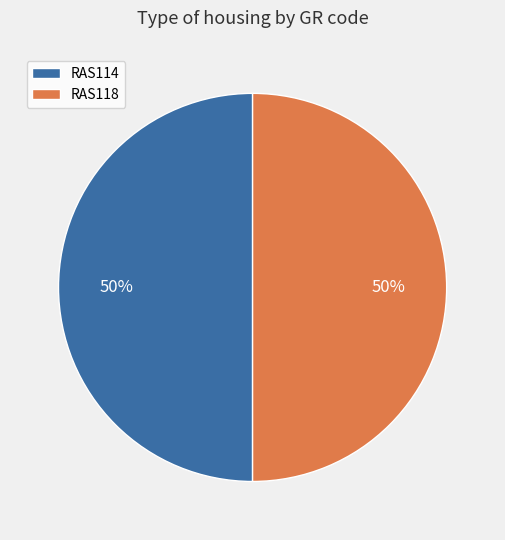

To the nearest percent, what is the combined percentage of RAS118 and RAS114?

100%